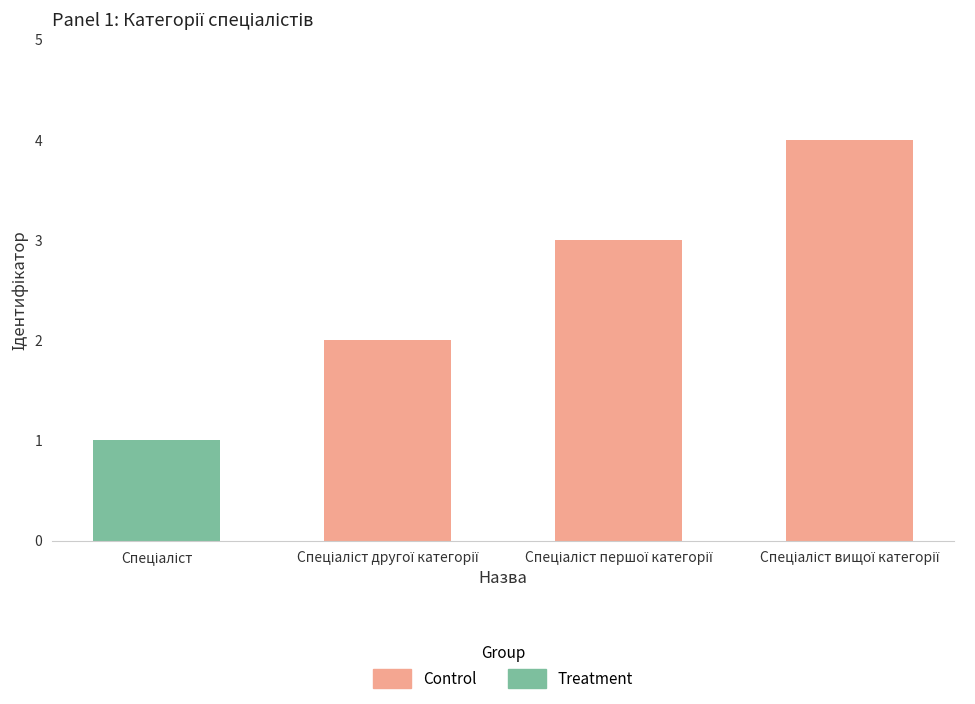

Reading left to right, list all the values displayed in this chart.

Спеціаліст=1	Спеціаліст другої категорії=2	Спеціаліст першої категорії=3	Спеціаліст вищої категорії=4